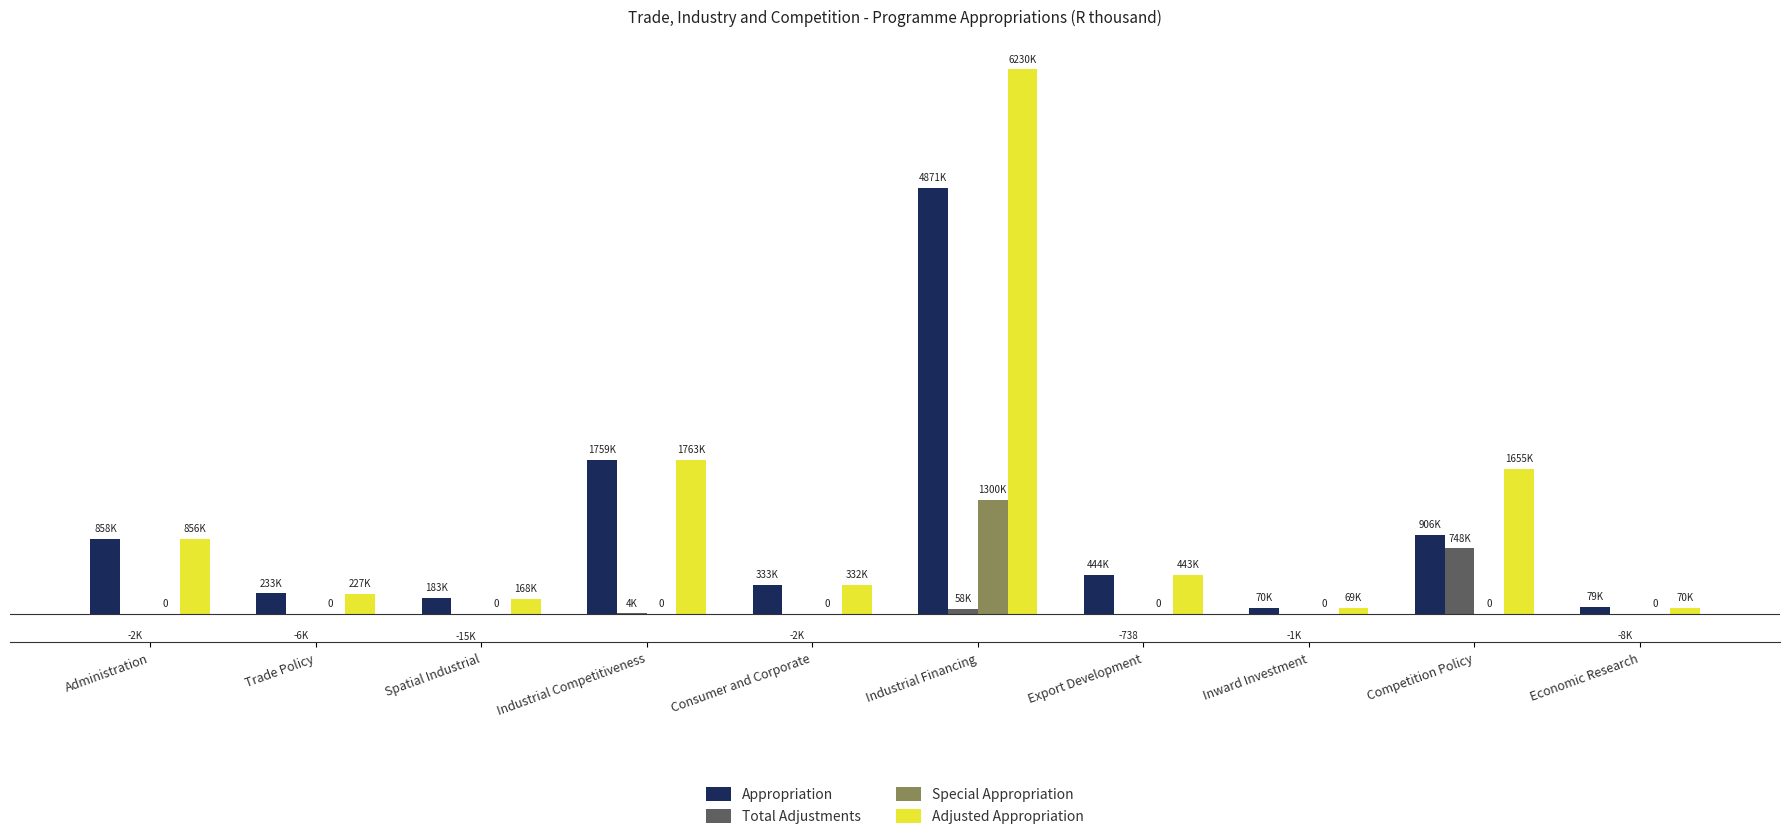

What is the label of the 3rd bar from the left?

Spatial Industrial